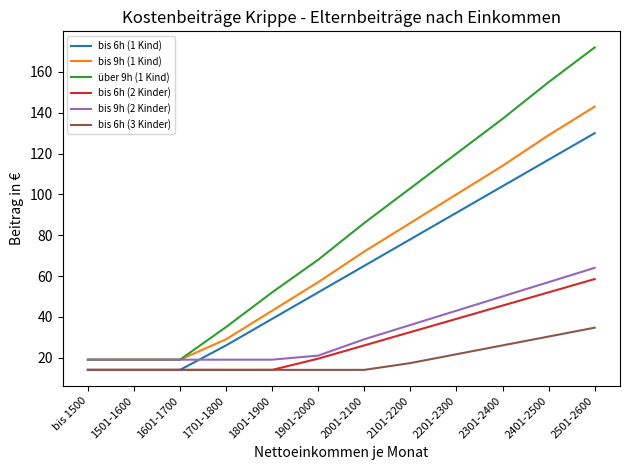

Which series changed the most between 1601-1700 and 2301-2400?

über 9h (1 Kind)